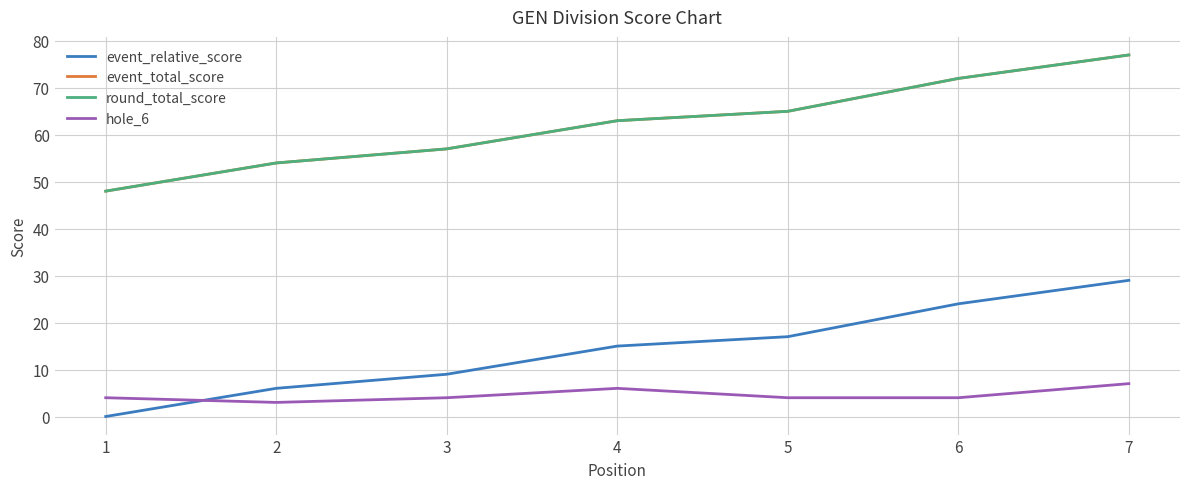

True or false: round_total_score and event_total_score intersect in this chart.

False